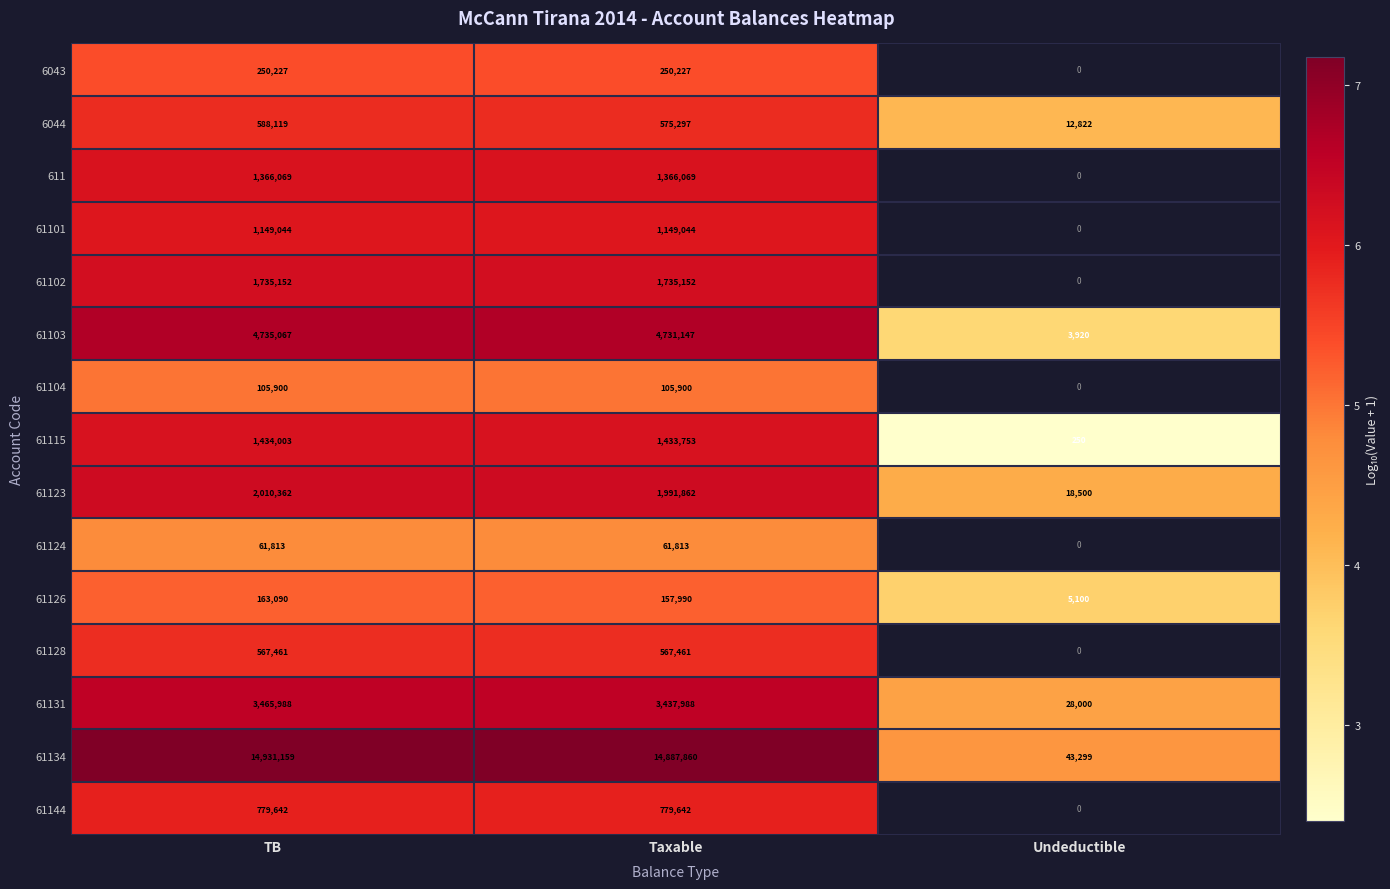

How many data points in 61134 are less than 14887860?

1